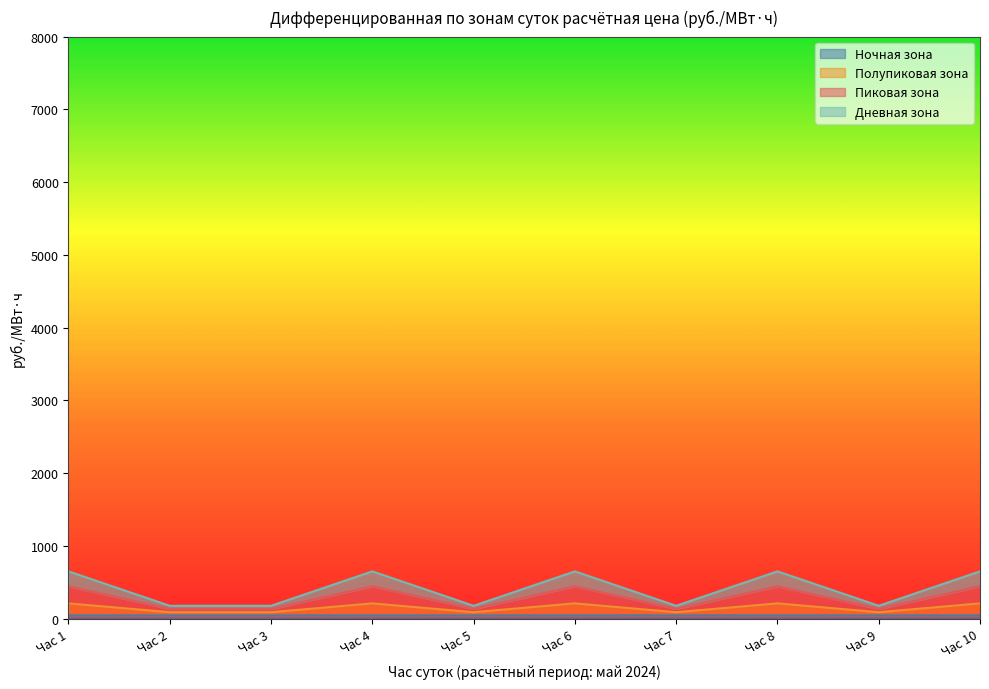

The value of Ночная зона at Час 10 is 65.4. True or false?

False